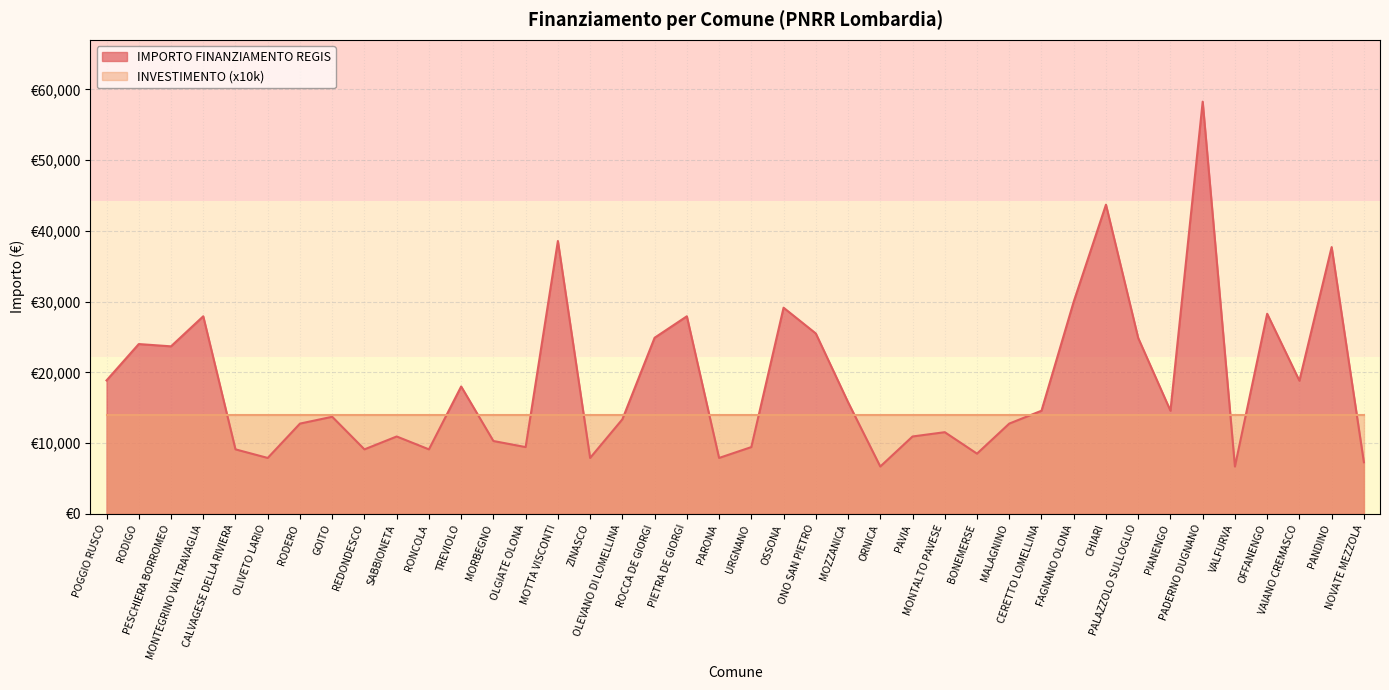

Does the chart have visible grid lines?

Yes